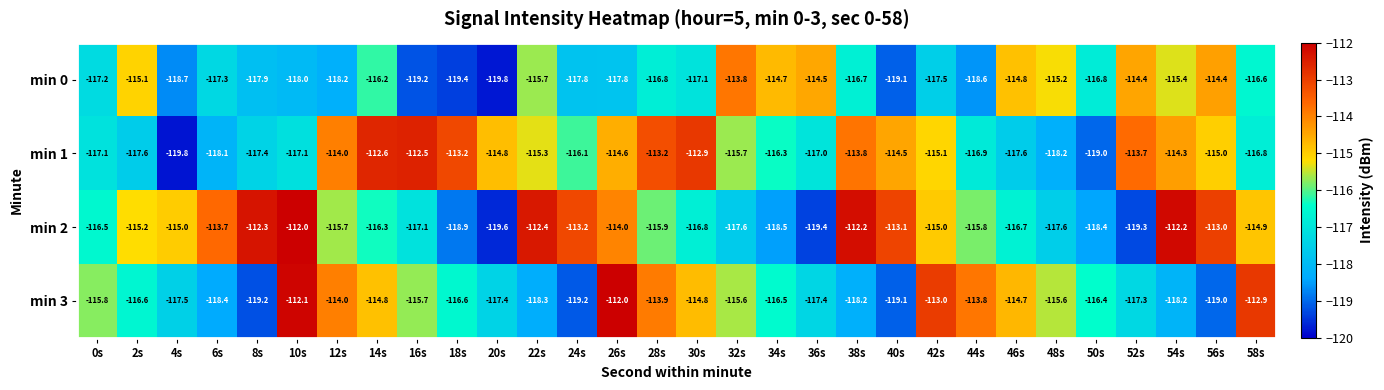

Which series has the largest range (max minus min)?

min 2